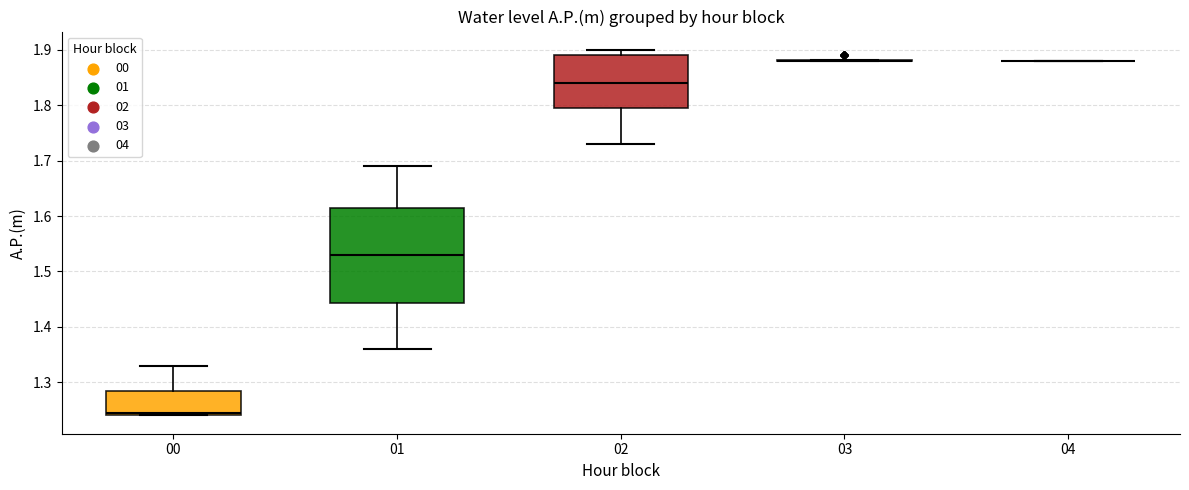

Reading left to right, read every box against the y-axis: the position of its median line, the range the box covers, and the ends of its whiskers. The values are not printed on the chart, so give them approximately, as read against the axis.

00: median 1.25, box 1.24 to 1.29, whiskers 1.24 to 1.33
01: median 1.53, box 1.44 to 1.62, whiskers 1.36 to 1.69
02: median 1.84, box 1.80 to 1.89, whiskers 1.73 to 1.90
03: box collapsed to a line at 1.88, whiskers 1.88 to 1.88
04: box collapsed to a line at 1.88, whiskers 1.88 to 1.88